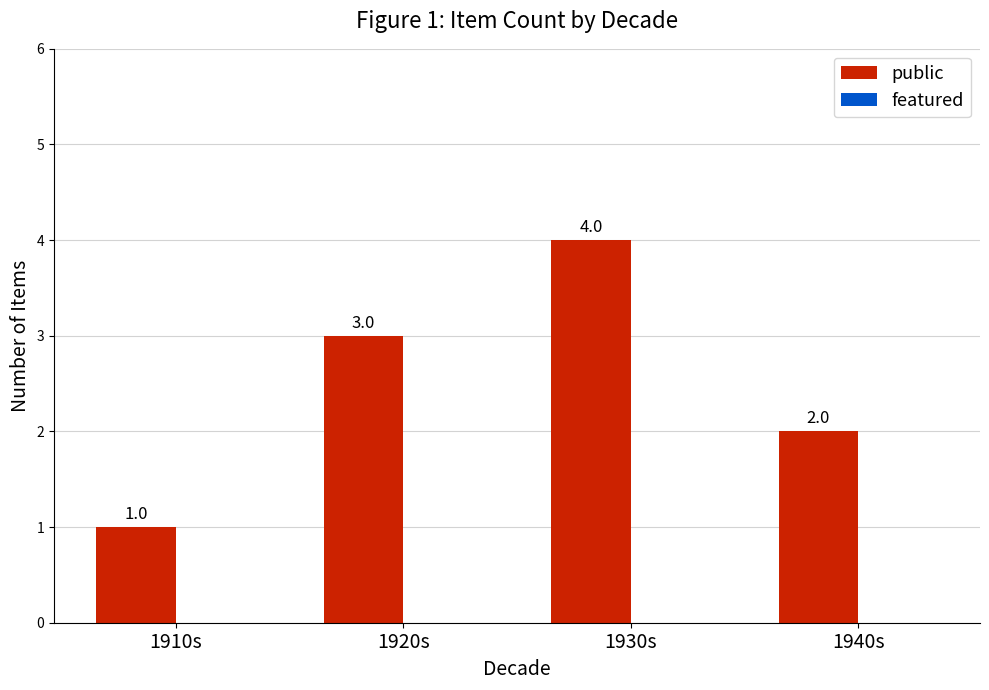

Reading right to left, extract all data points from this chart.

2	4	3	1